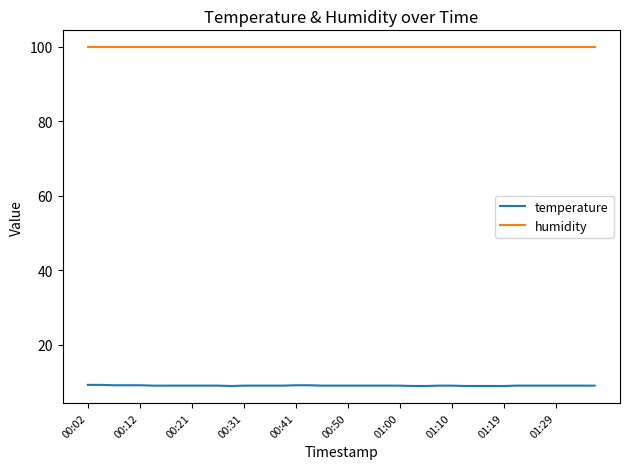

True or false: humidity and temperature intersect in this chart.

False